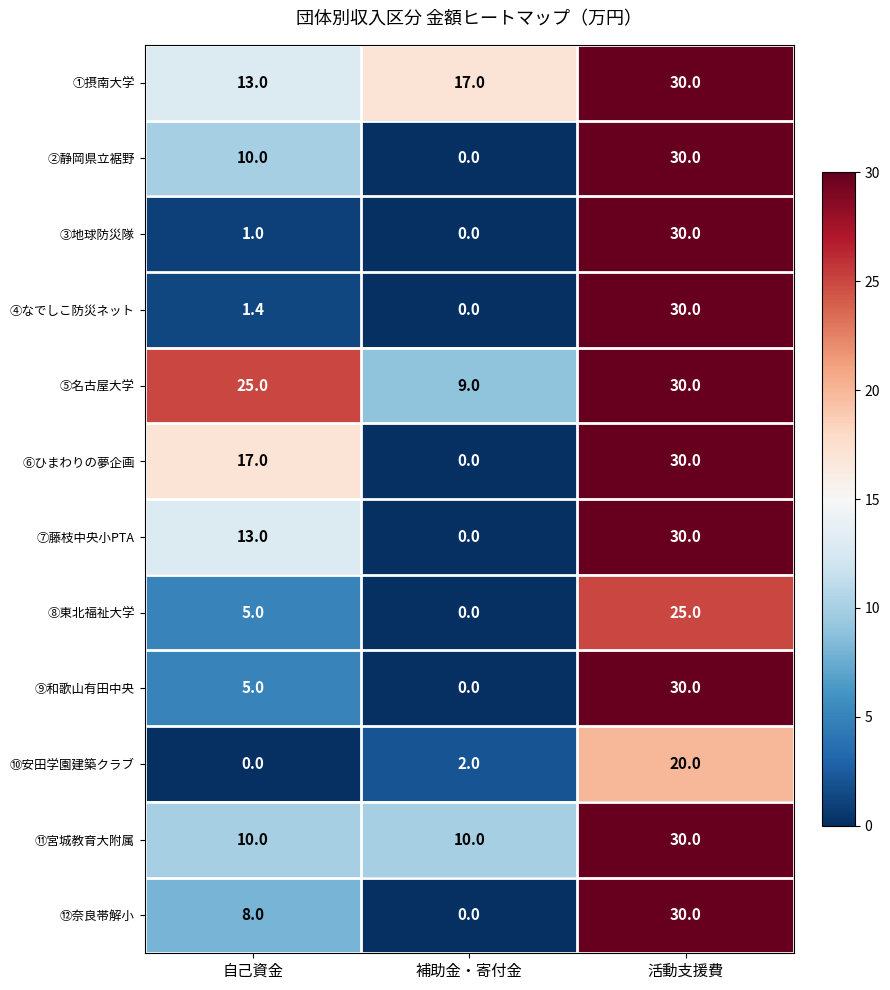

How many data points does each series have?

3